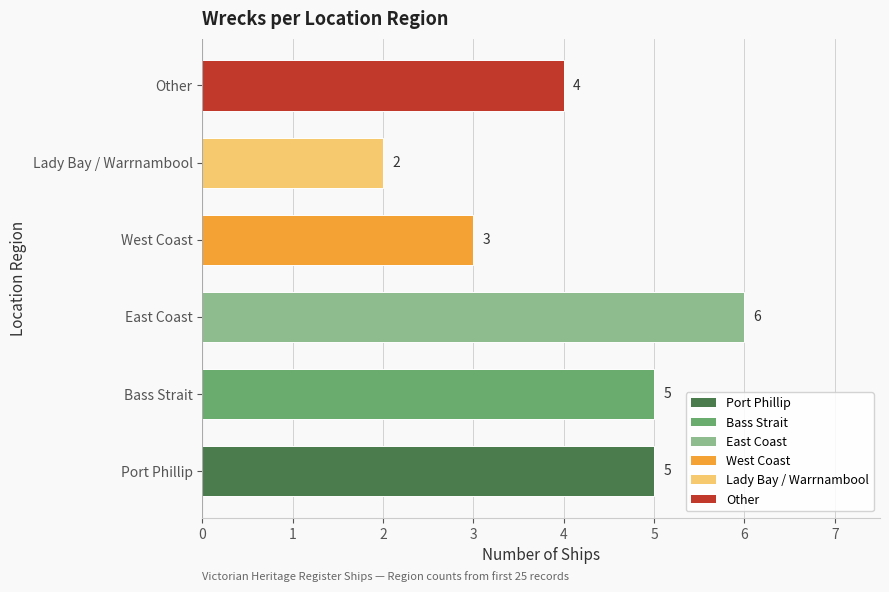

What is the difference between the maximum and minimum values?

4